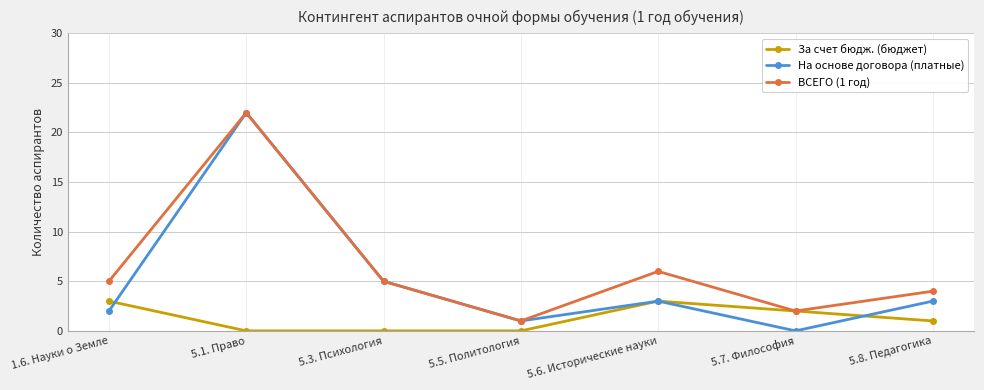

Reading left to right, extract all data points from this chart.

За счет бюдж. (бюджет): 1.6. Науки о Земле=3	5.1. Право=0	5.3. Психология=0	5.5. Политология=0	5.6. Исторические науки=3	5.7. Философия=2	5.8. Педагогика=1
На основе договора (платные): 1.6. Науки о Земле=2	5.1. Право=22	5.3. Психология=5	5.5. Политология=1	5.6. Исторические науки=3	5.7. Философия=0	5.8. Педагогика=3
ВСЕГО (1 год): 1.6. Науки о Земле=5	5.1. Право=22	5.3. Психология=5	5.5. Политология=1	5.6. Исторические науки=6	5.7. Философия=2	5.8. Педагогика=4